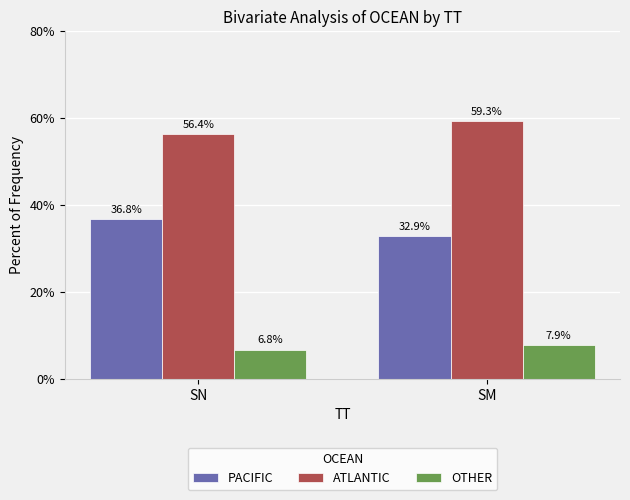

What is the spread (max minus min) of values at SN?

49.6